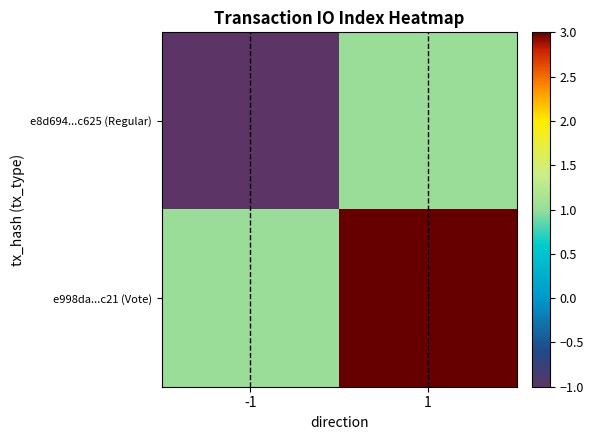

Which series has the widest spread of values?

e8d694...c625 (Regular)